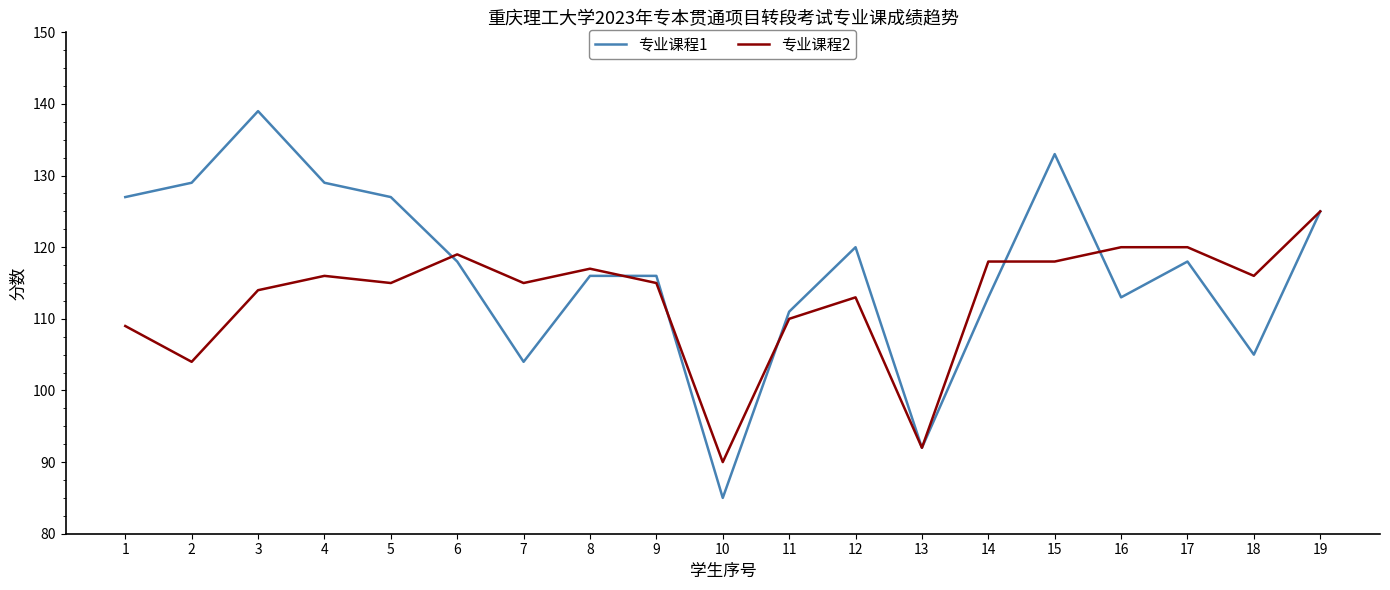

What is the difference between the maximum and minimum values in the 专业课程2 series?

35